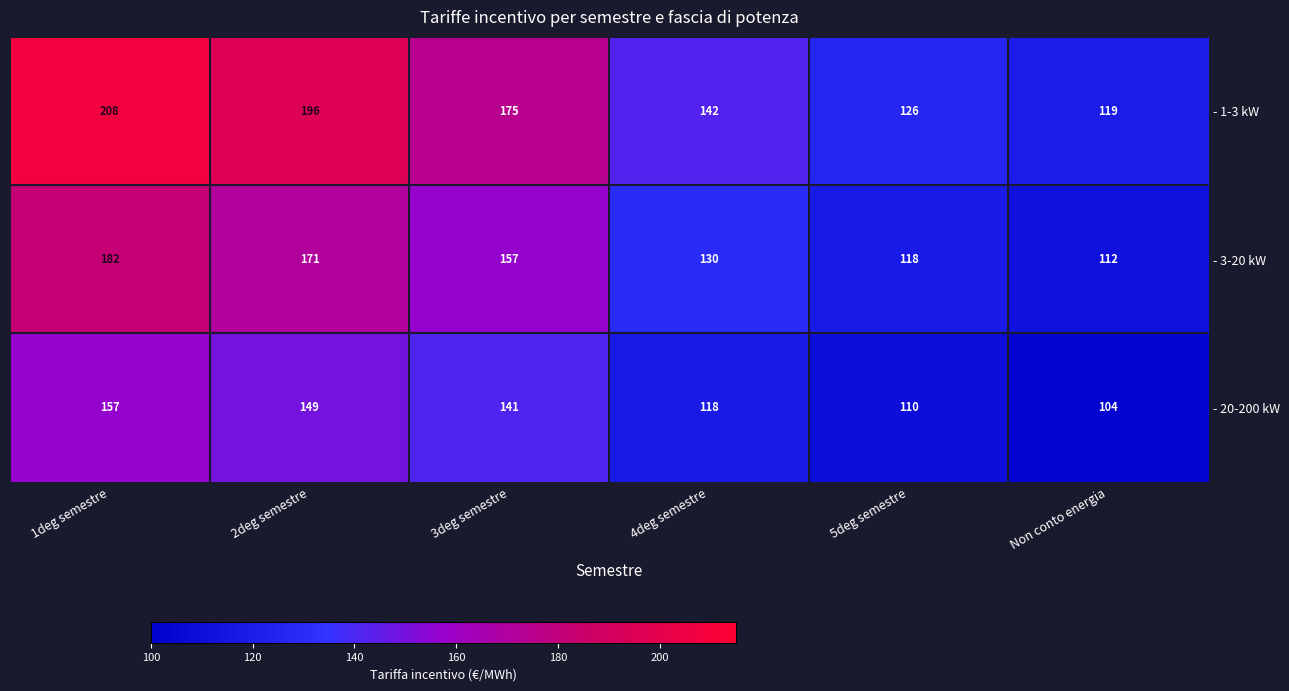

Is the value of - 3-20 kW at 1deg semestre greater than the value of - 20-200 kW at 3deg semestre?

Yes